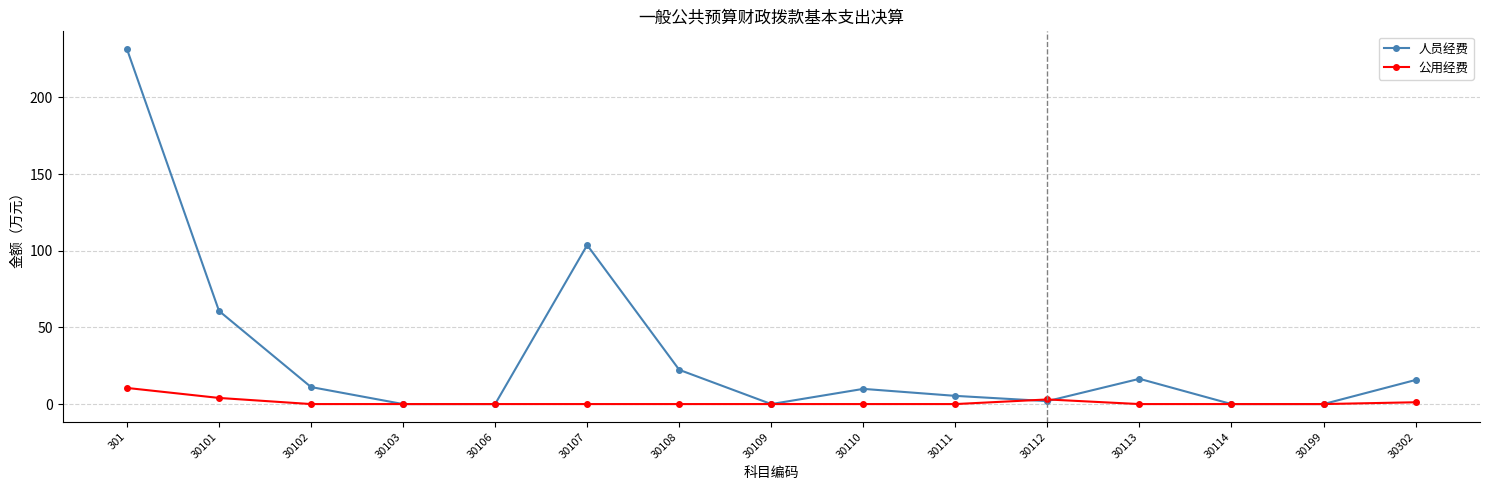

In 人员经费, how many points are higher than both neighbors (excluding endpoints)?

3